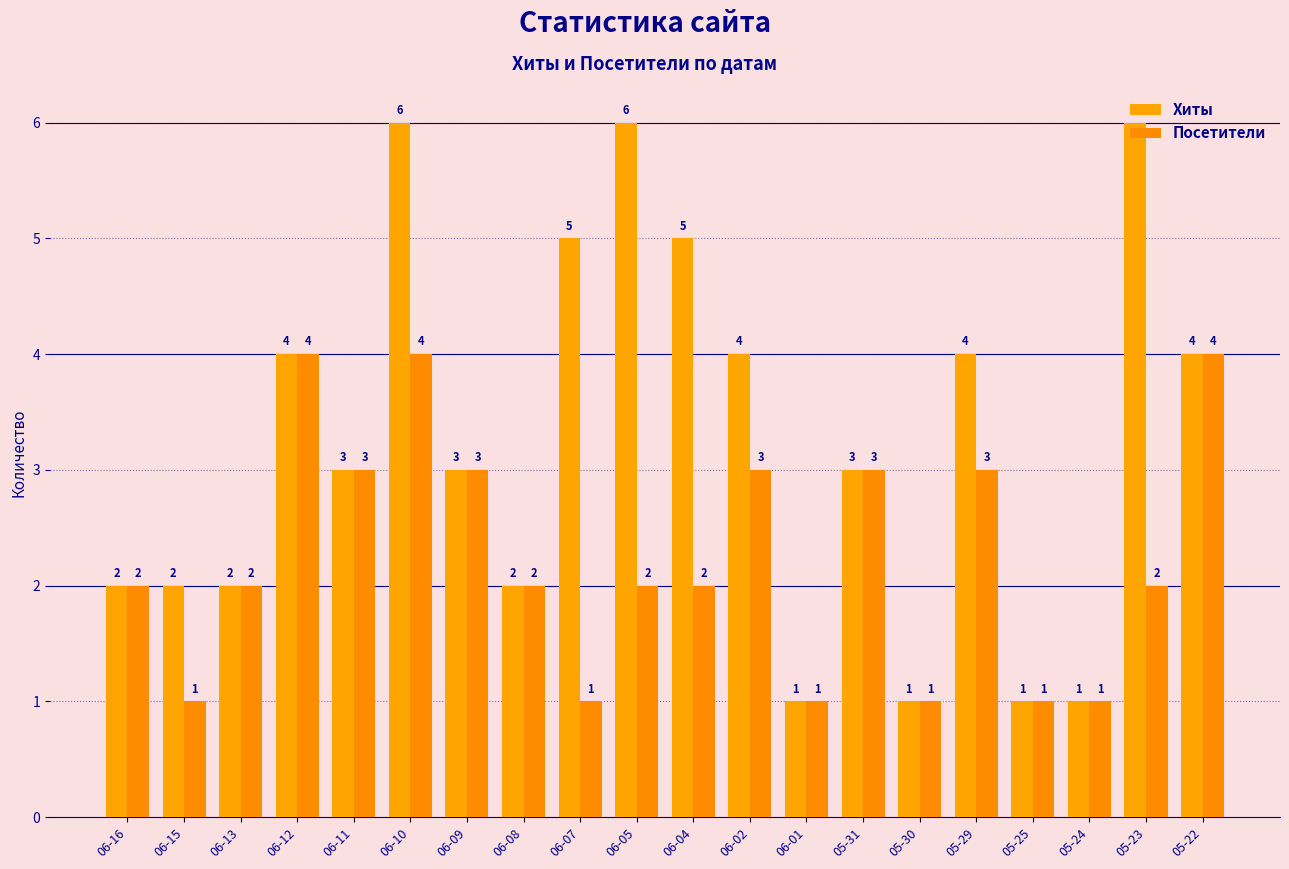

How many Хиты values are between 2 and 5?

13